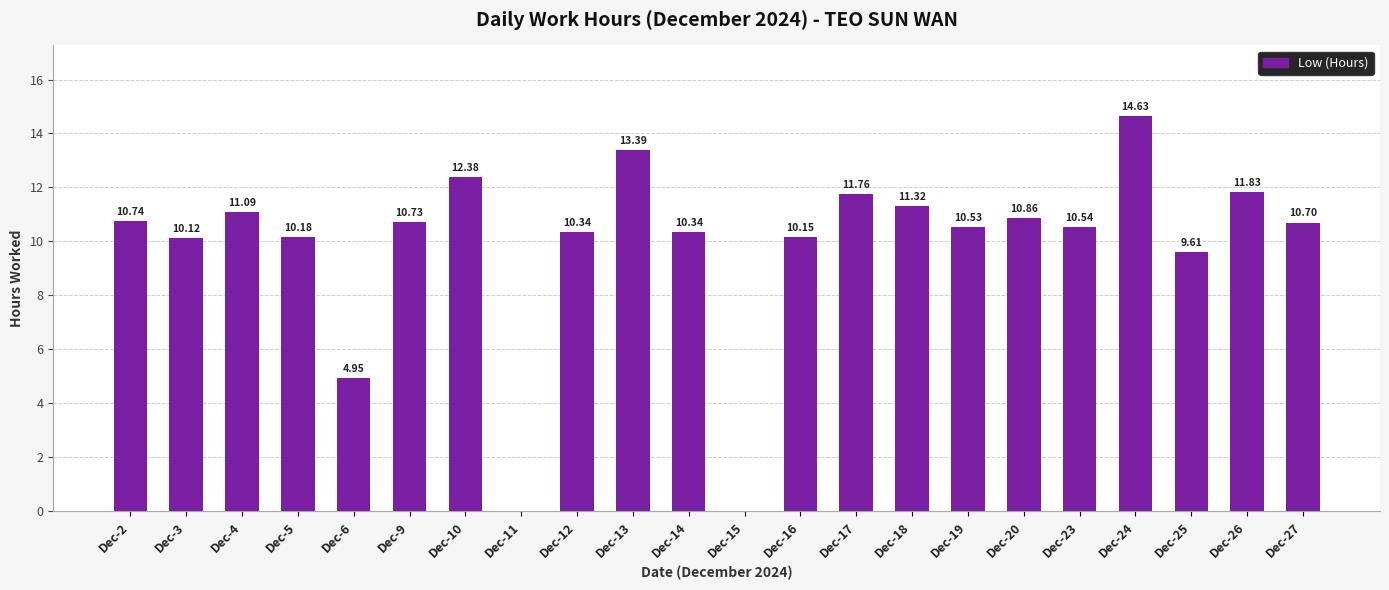

What is the sum of all values?

216.2